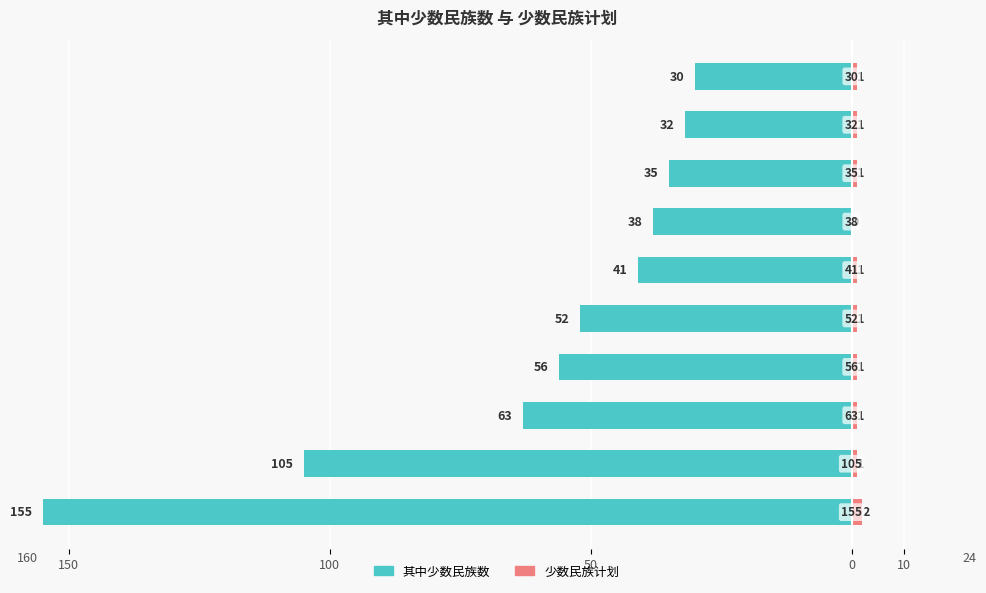

Which has a higher value, 8 or 100?

8